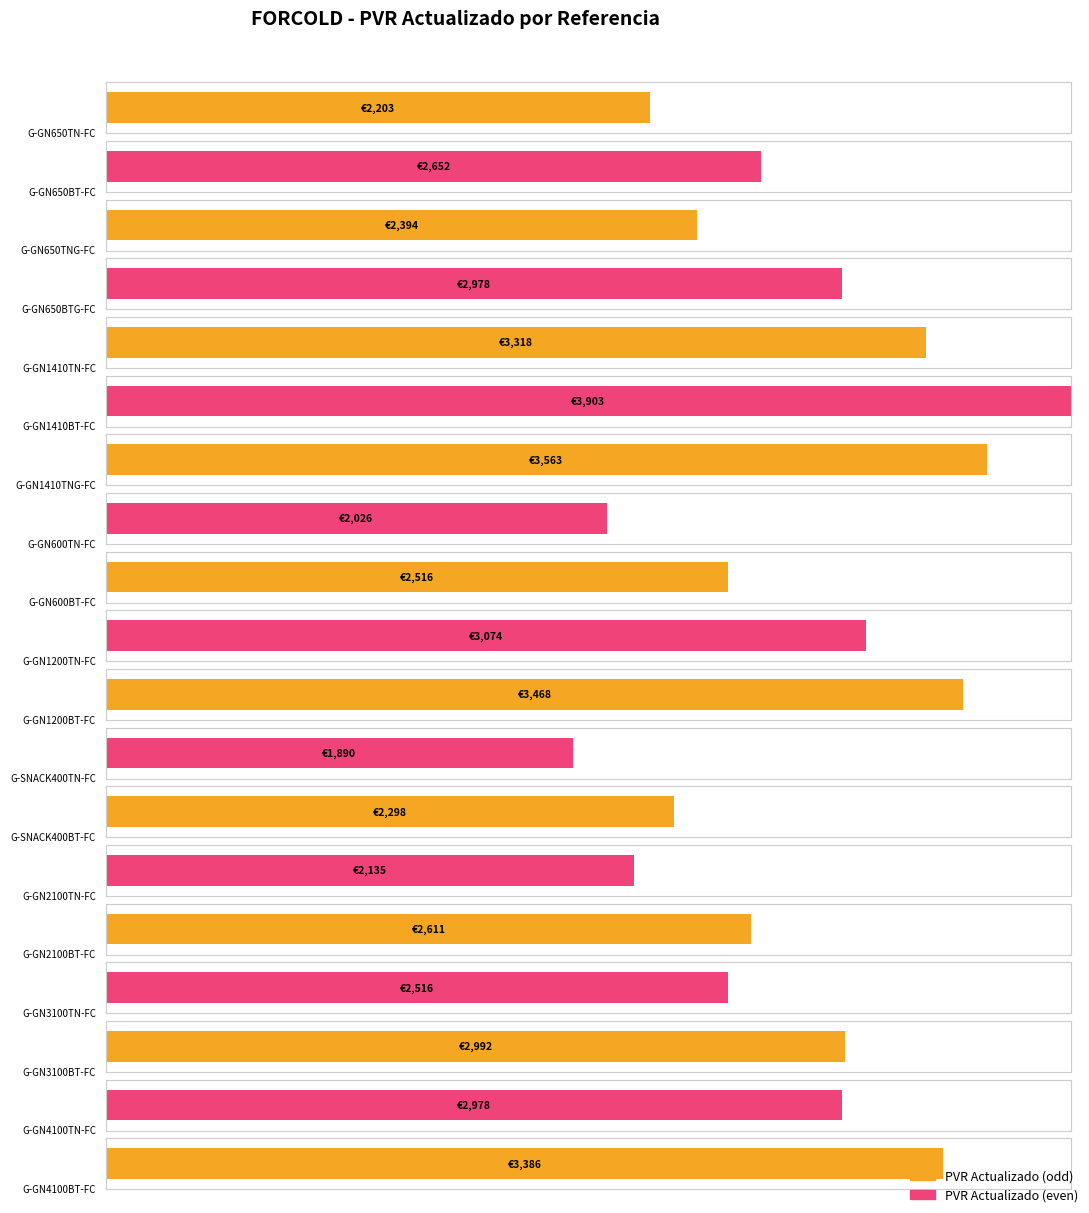

The value at G-GN600BT-FC is 2516.0. True or false?

True